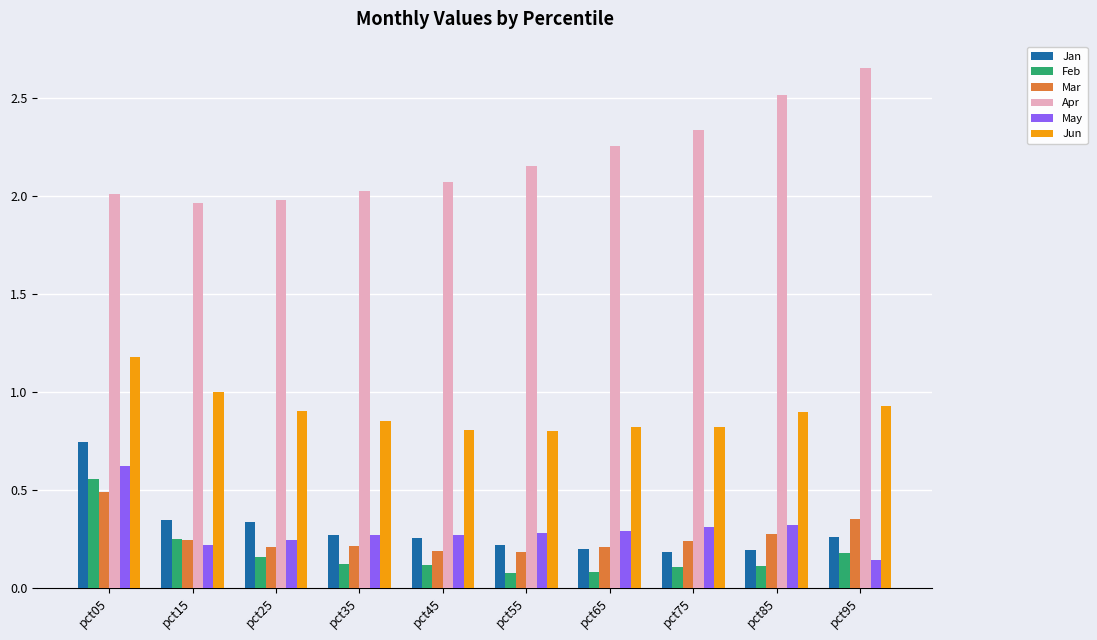

Which category has the lowest value in the May series?

pct95